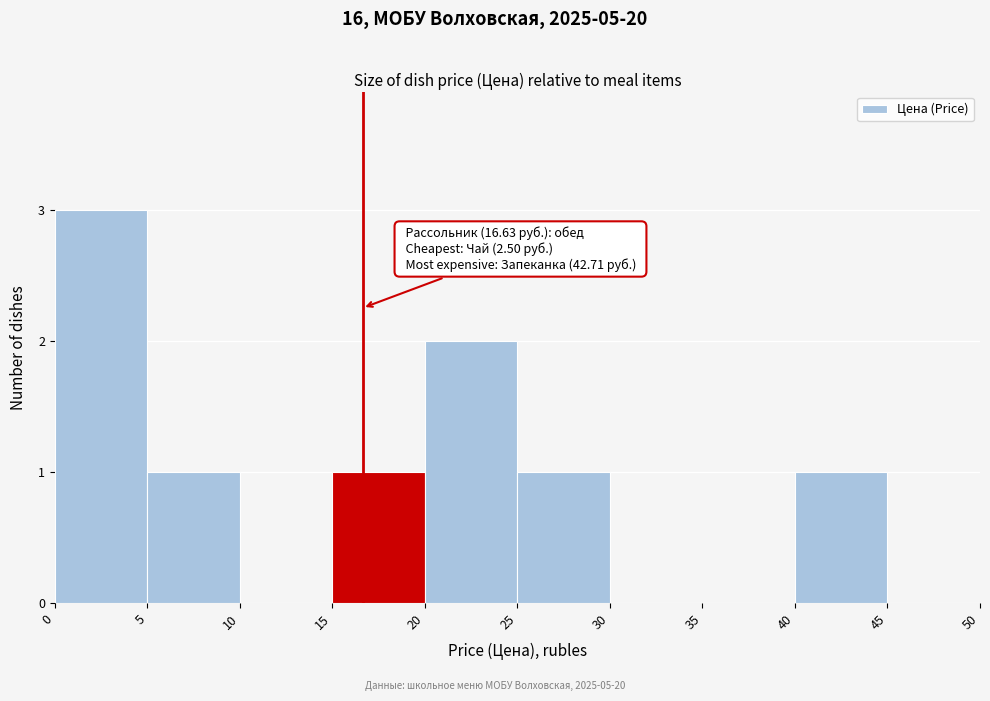

Which range on the x-axis has the tallest bar?

0 to 5